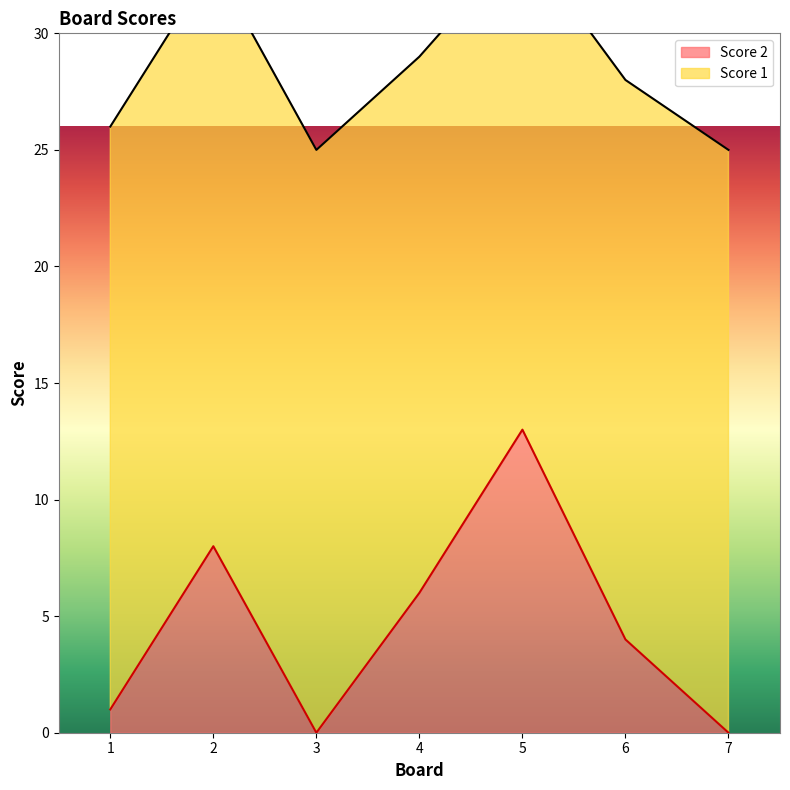

Which category has the highest value across all series?

5